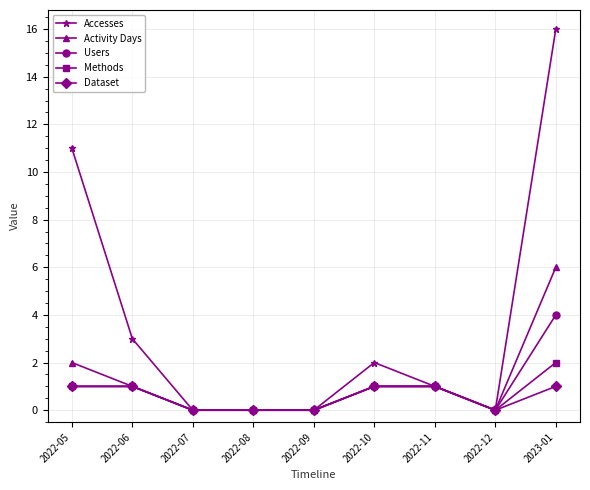

At which category is the sum across all series the highest?

2023-01